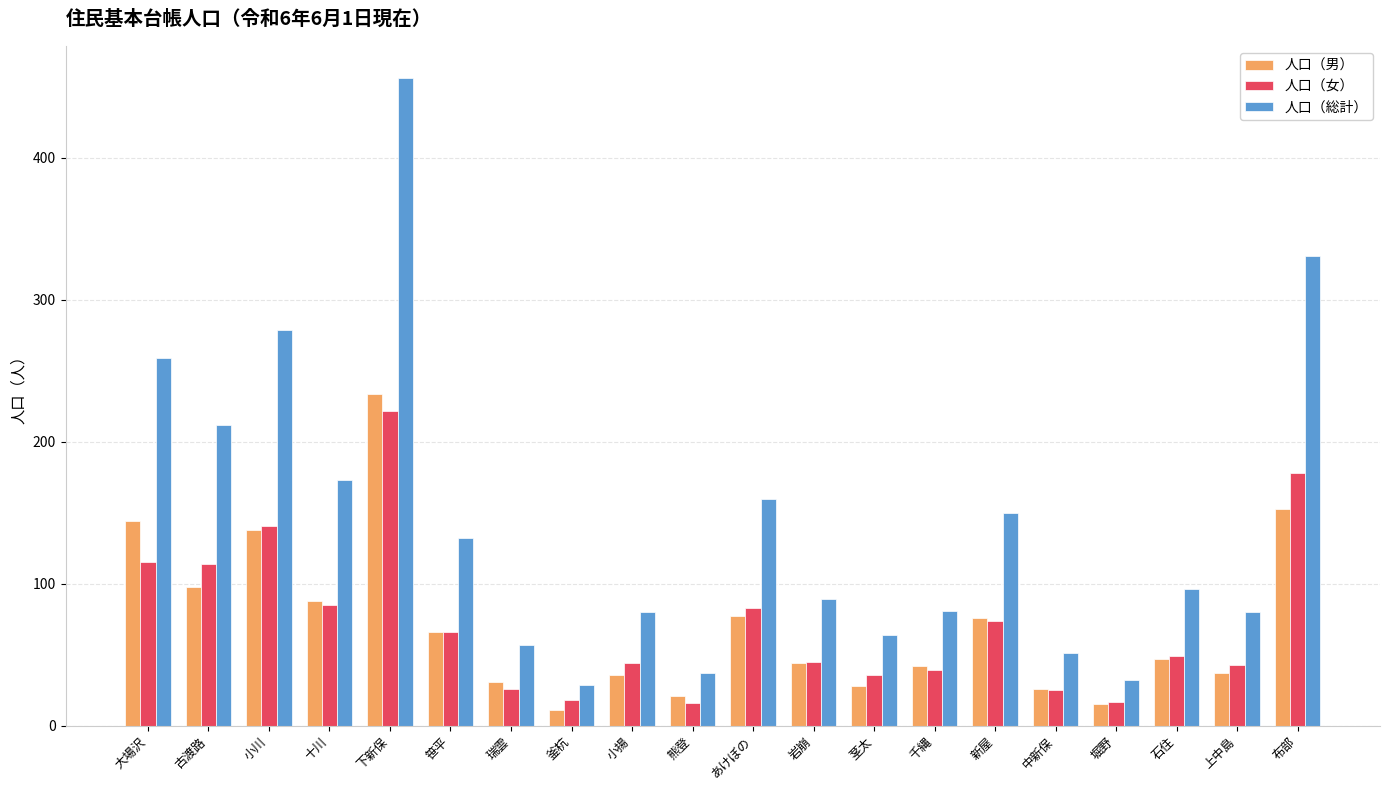

What is the highest value of the 人口（総計） series?

456